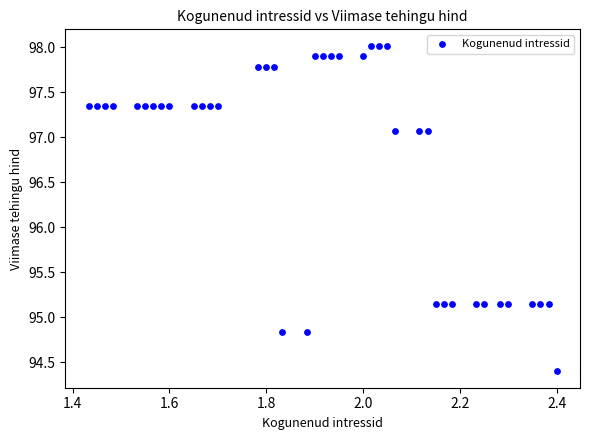

What is the range of Y values (max minus min)?

3.6